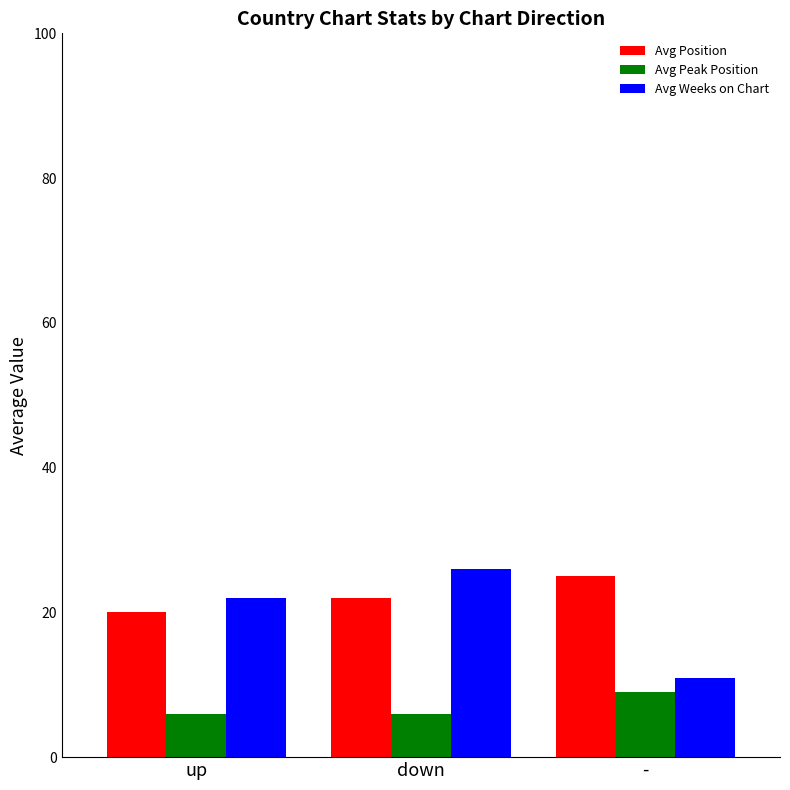

Which series changed the most between up and down?

Avg Weeks on Chart